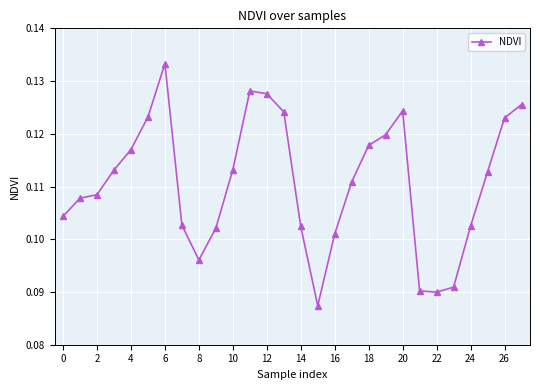

Count the values in the range 0 to 1.

28